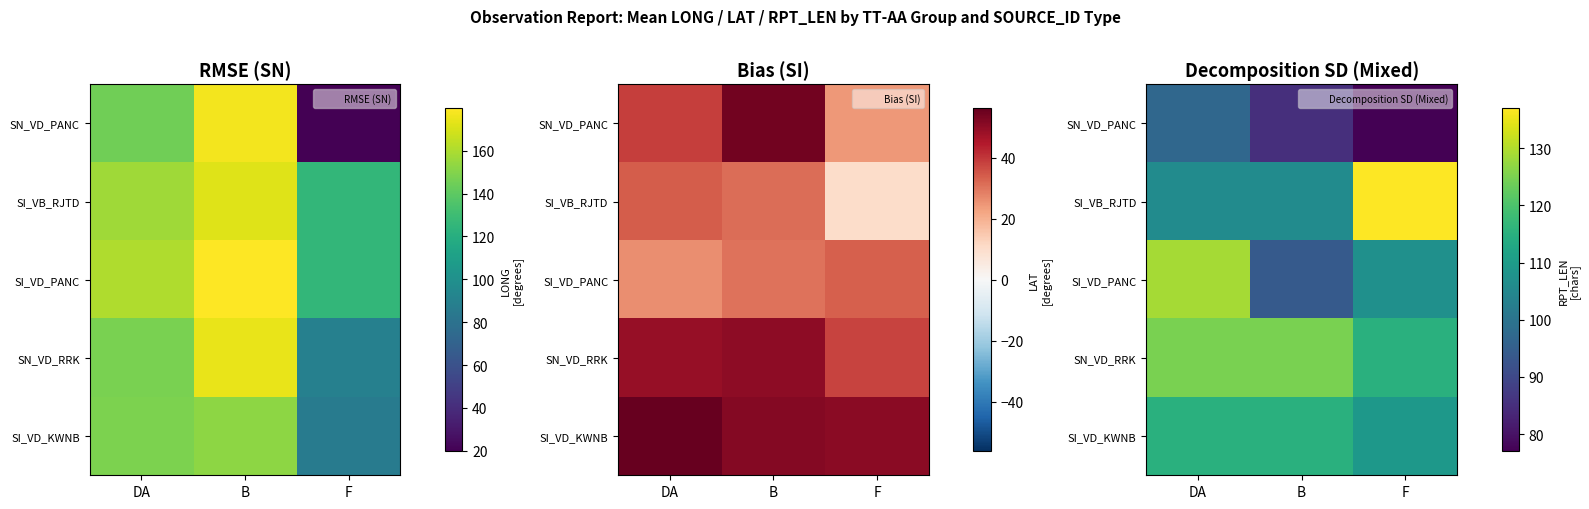

True or false: SN_VD_RRK has a value of 190 at F.

False